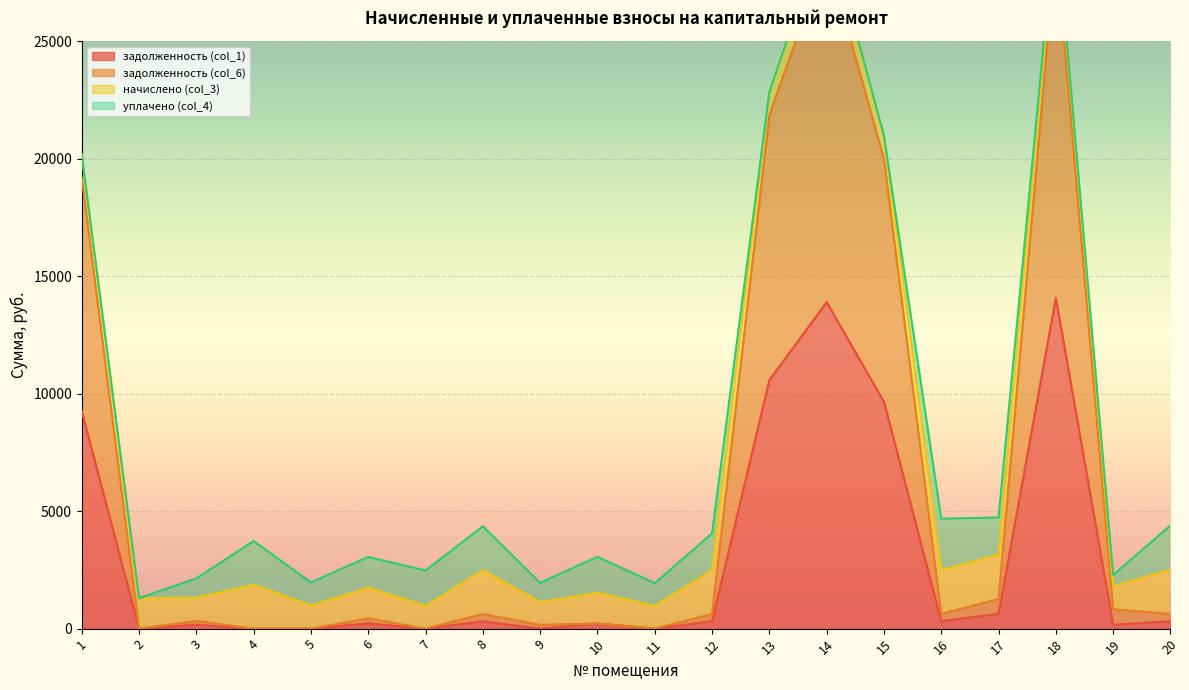

The value of задолженность (col_1) at 2 is 9766.6. True or false?

False